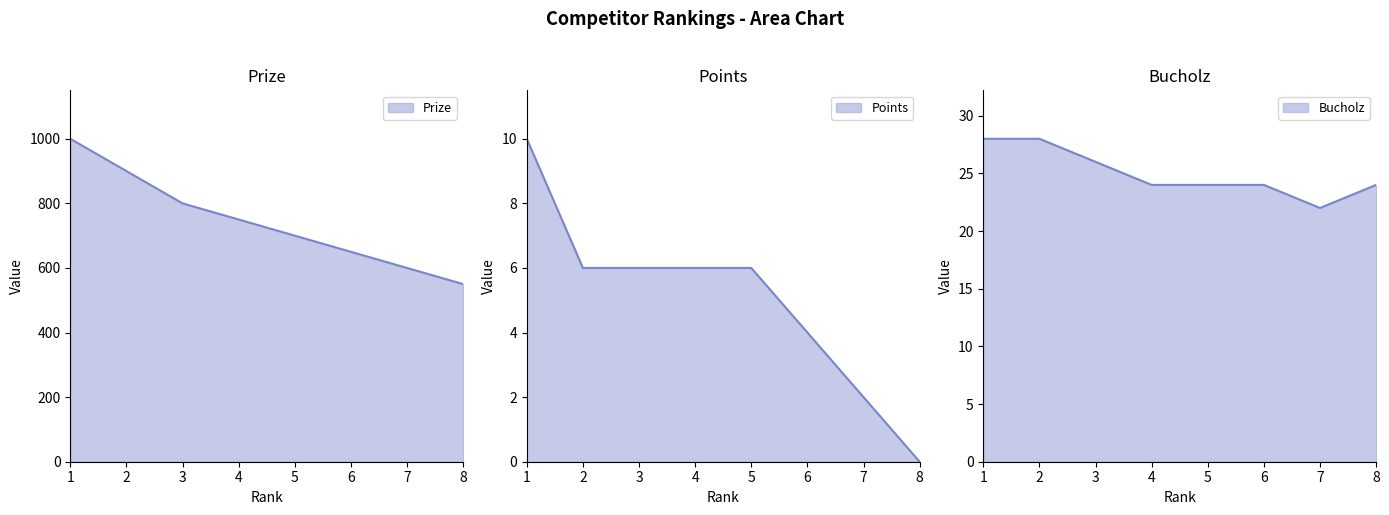

Which label corresponds to the largest value in the chart?

1